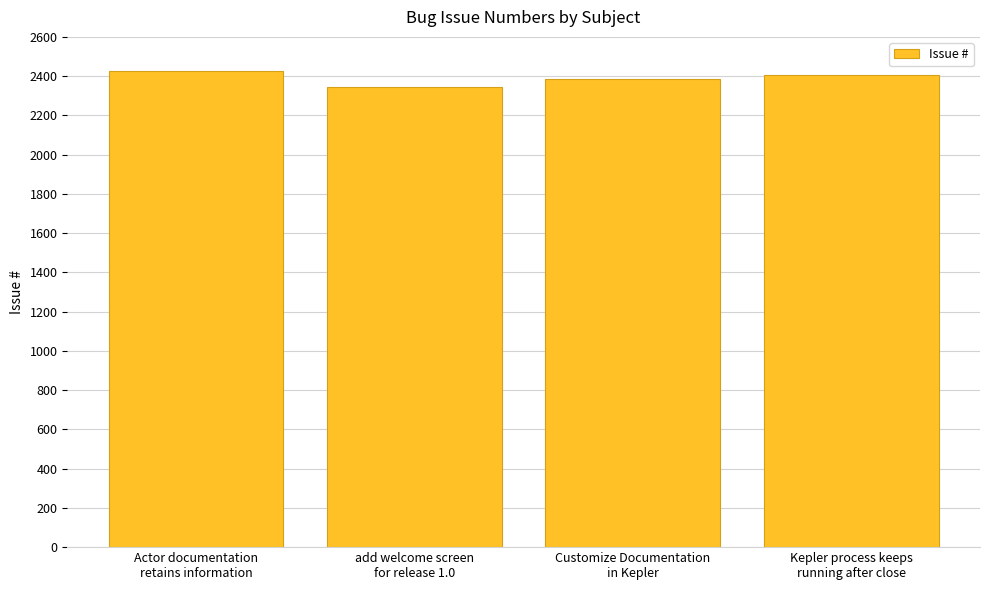

What is the approximate value at Kepler process keeps
running after close, to the nearest 5?

2405